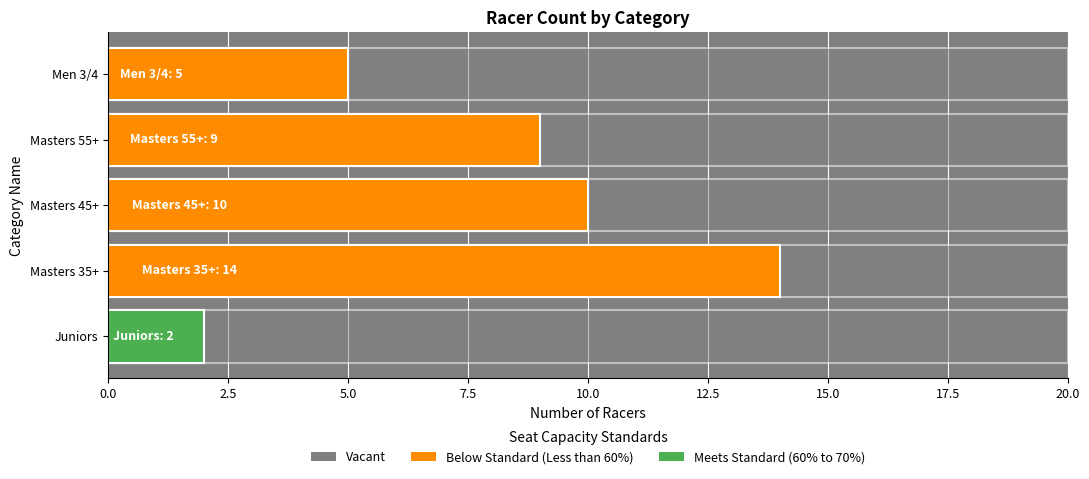

What is the maximum value for Racer Count?

14.0